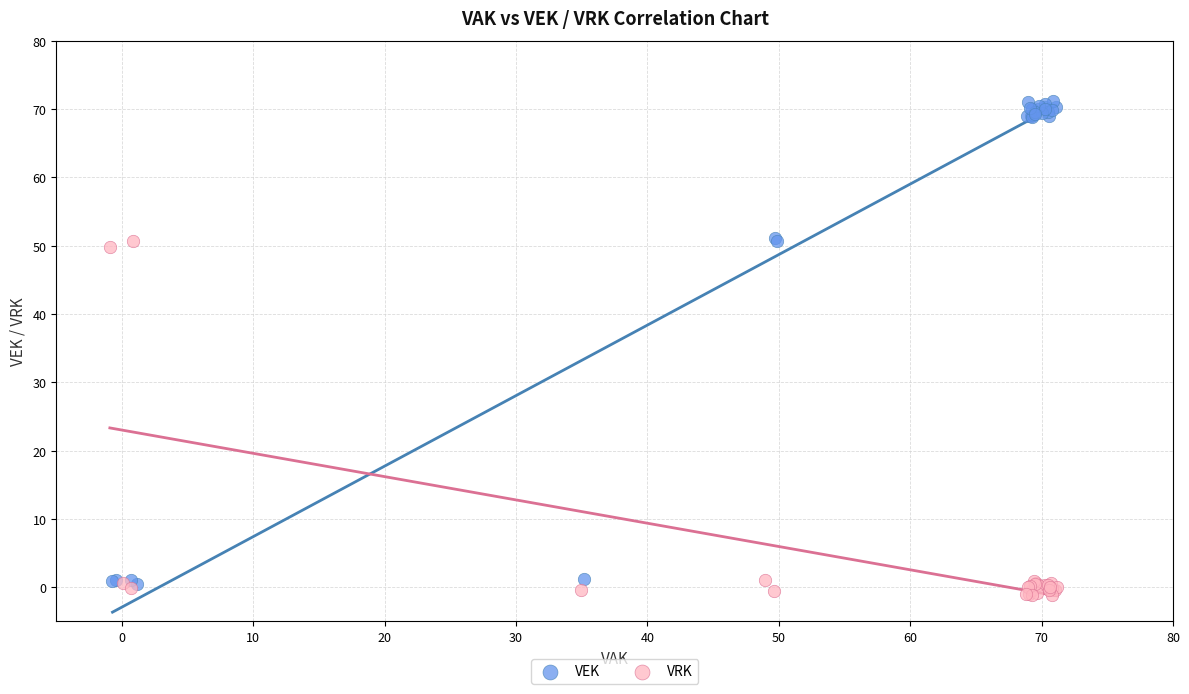

Which series contains the highest Y value?

VEK